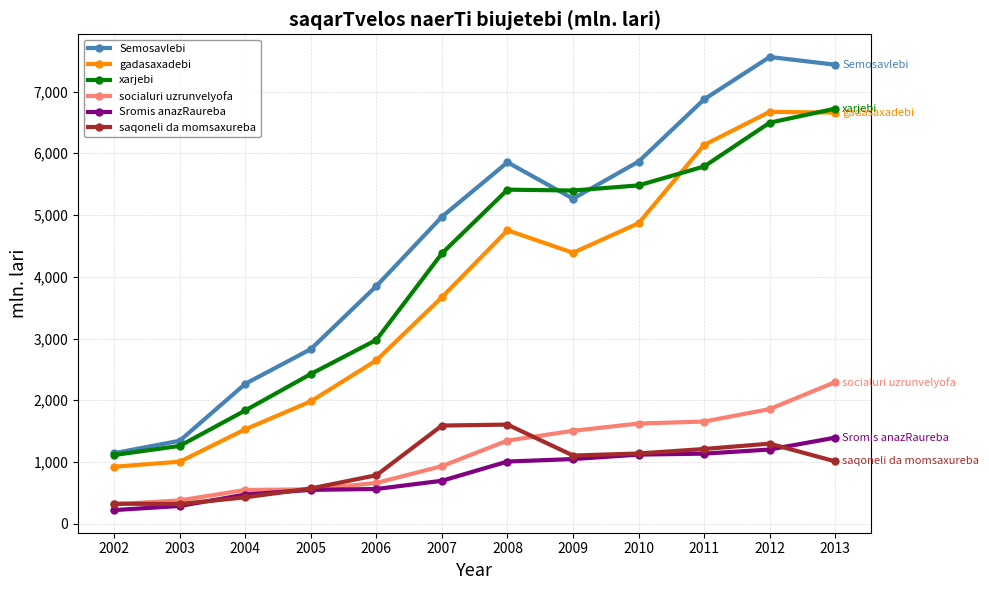

At which category does the chart reach its peak across all series?

2012